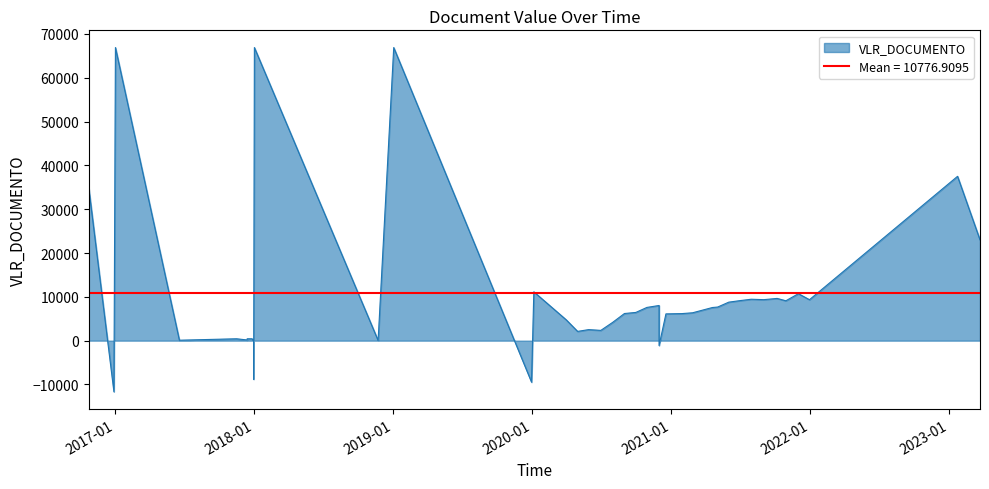

Which label corresponds to the largest value in the chart?

2019-01-03